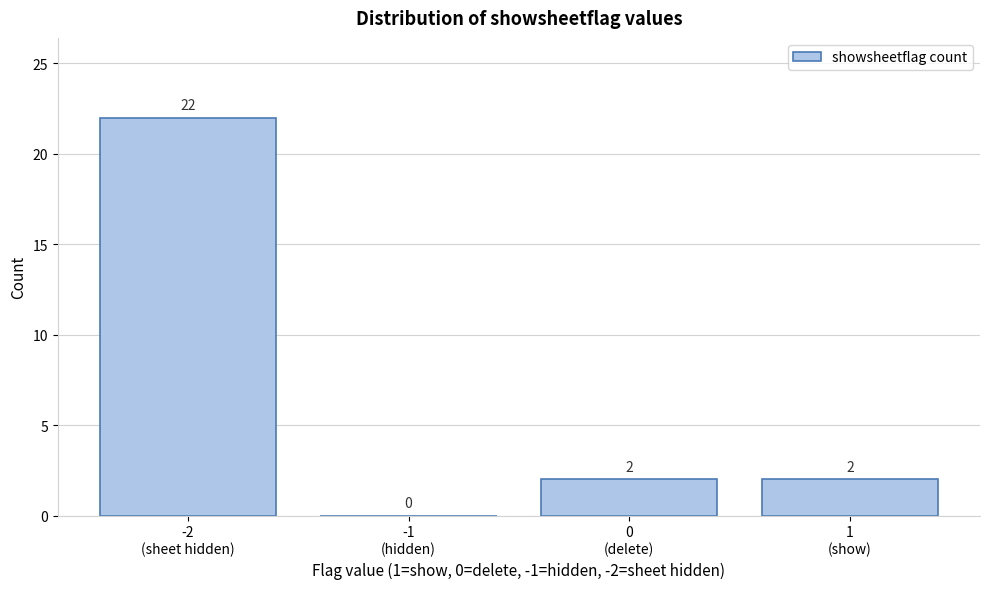

What is the sum of all values?

26